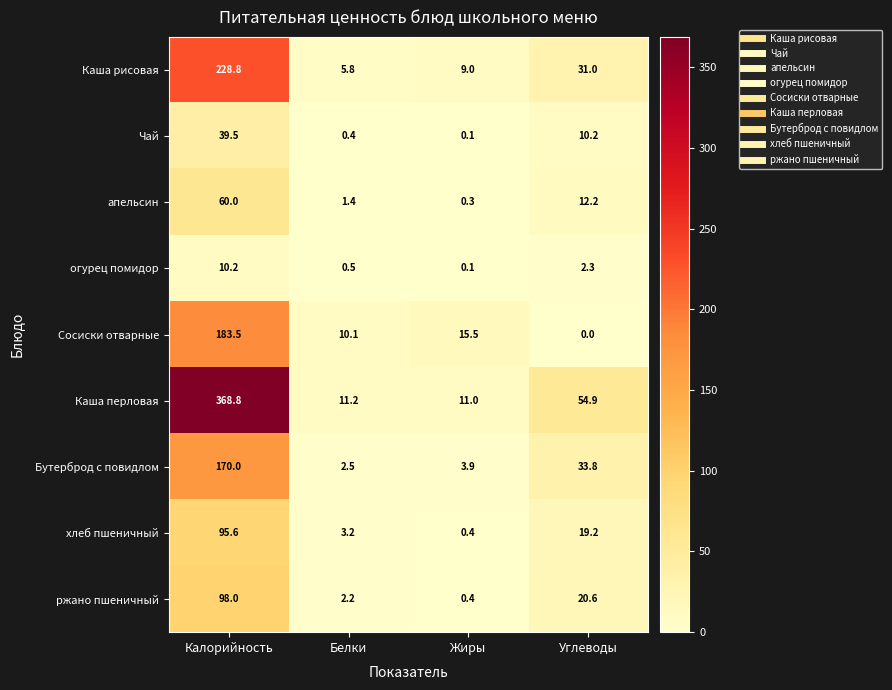

The value of ржано пшеничный at Белки is 2.2. True or false?

True